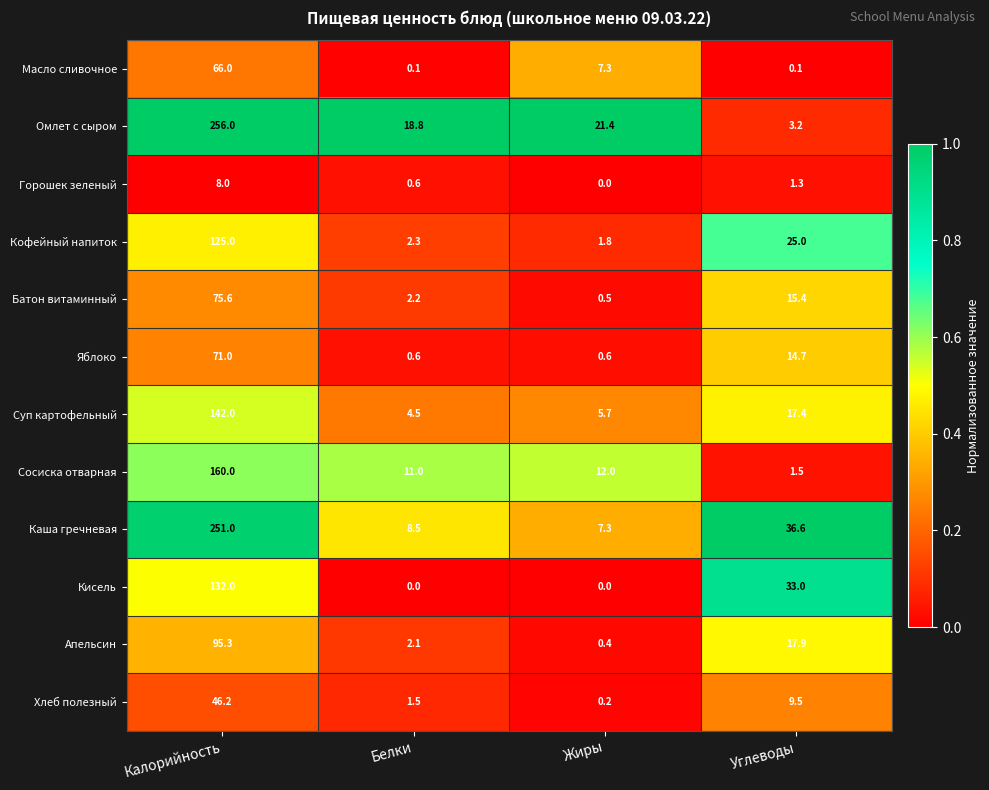

The value of Кисель at Калорийность is 132.0. True or false?

True